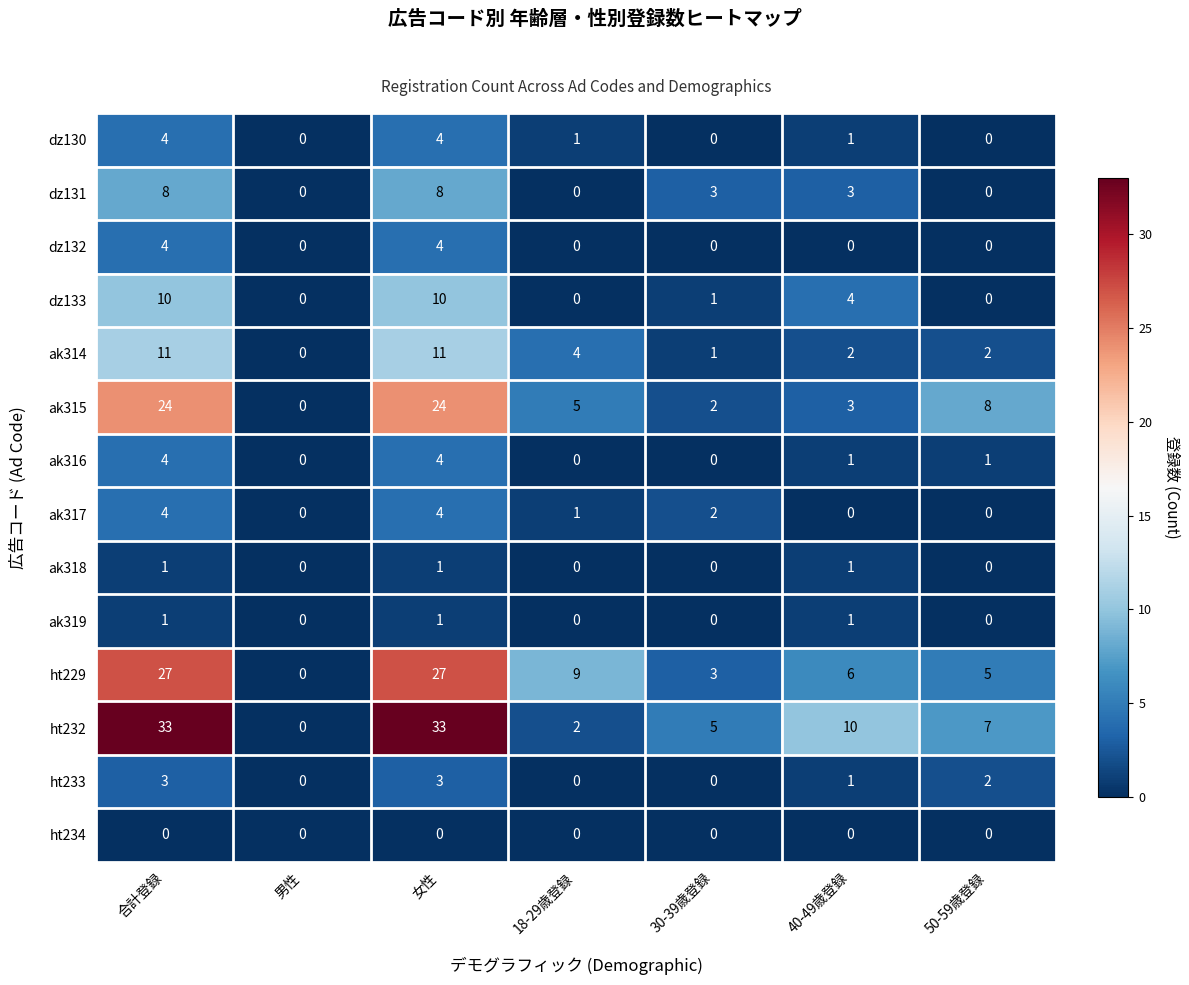

The dz131 series shows -4 at 50-59歳登録. True or false?

False